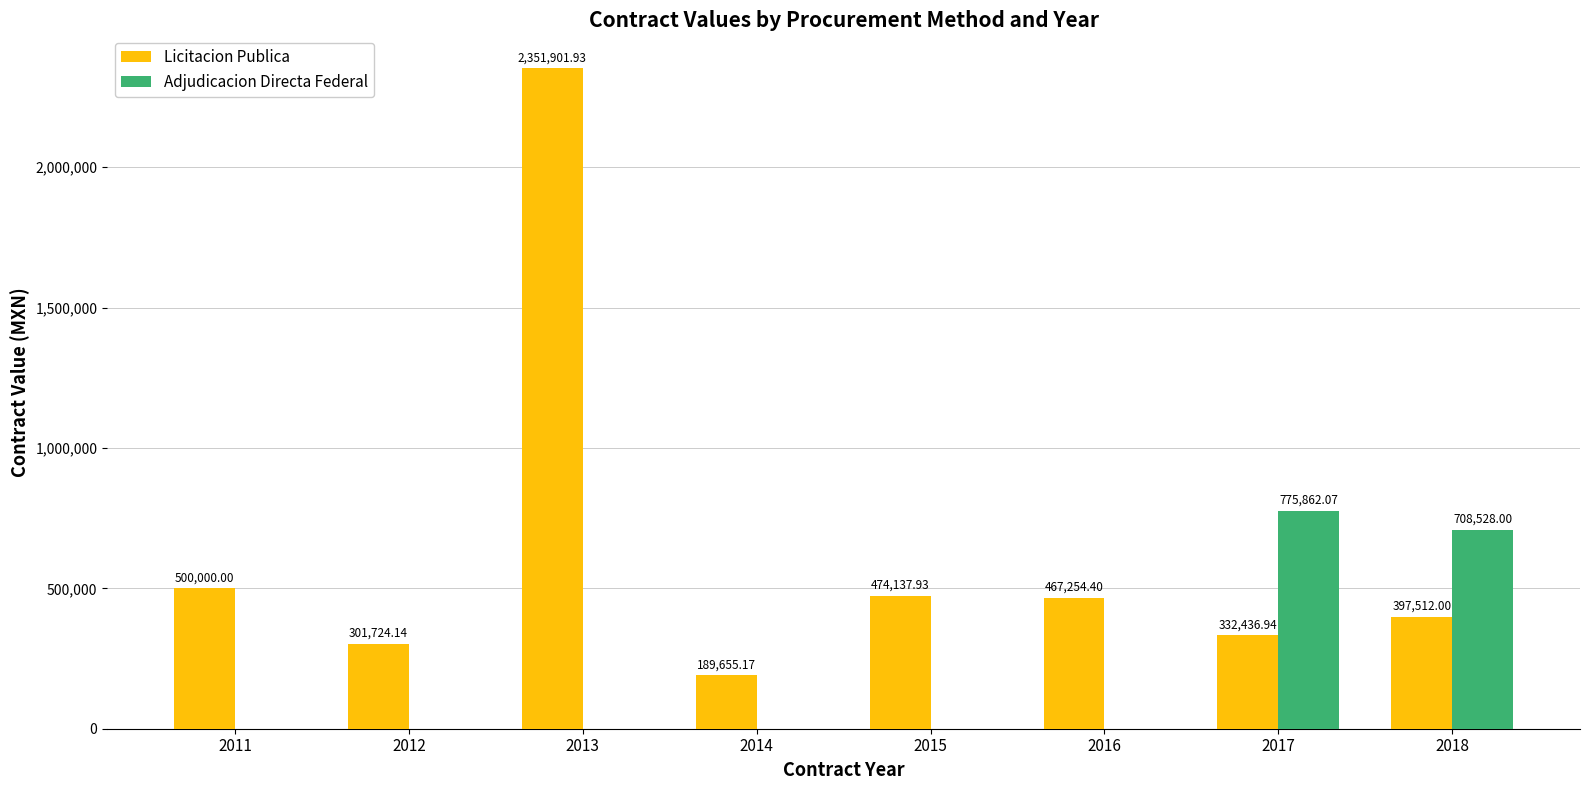

Reading left to right, what are all the values shown in this chart?

Licitacion Publica: 500000.0	301724.1	2351901.9	189655.2	474137.9	467254.4	332436.9	397512.0
Adjudicacion Directa Federal: 0.0	0.0	0.0	0.0	0.0	0.0	775862.1	708528.0